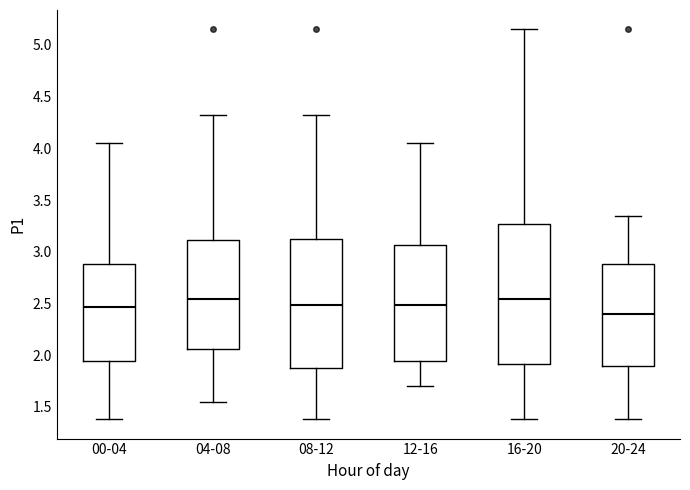

Which box has the lowest median line?

20-24